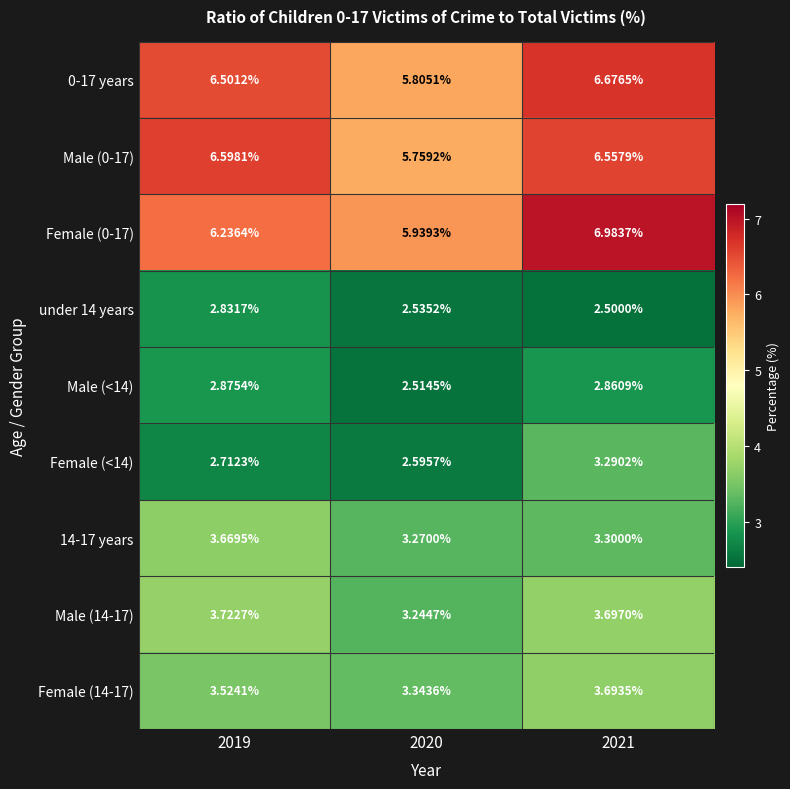

Is the value of Male (0-17) at 2019 greater than the value of 14-17 years at 2020?

Yes